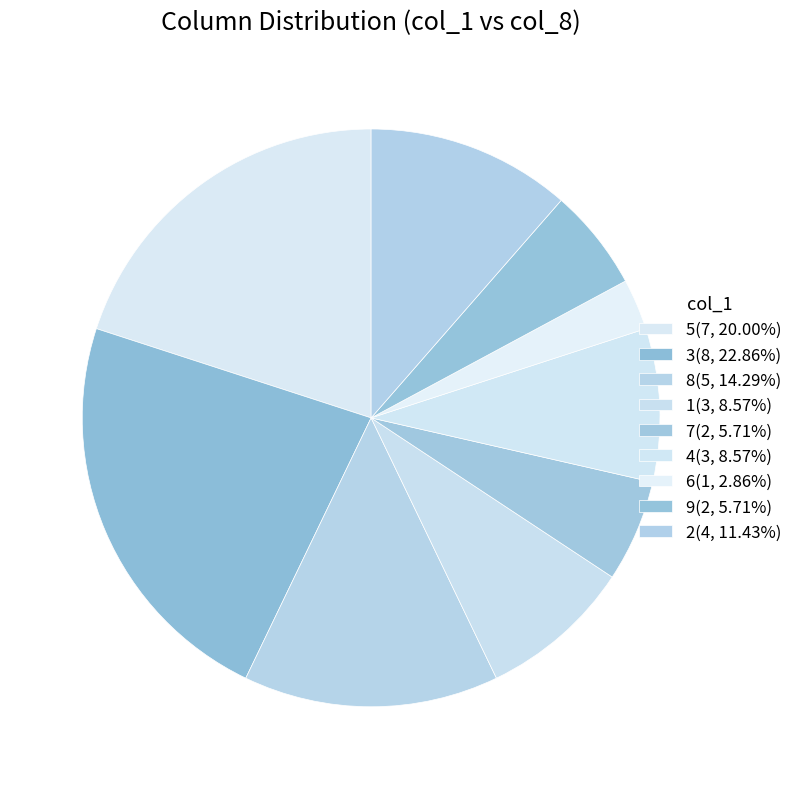

Count the number of slices in the pie.

9